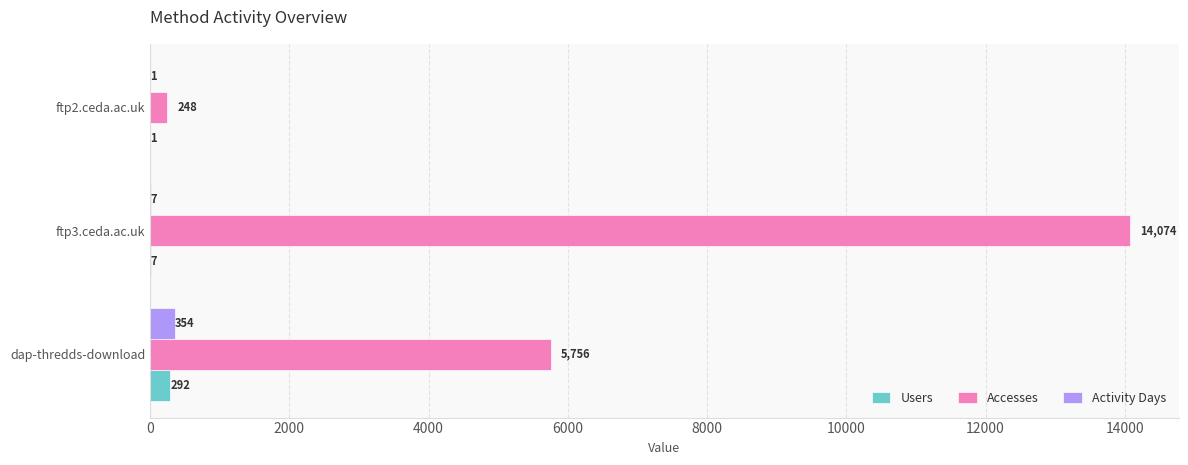

At which category is the sum across all series the highest?

ftp3.ceda.ac.uk